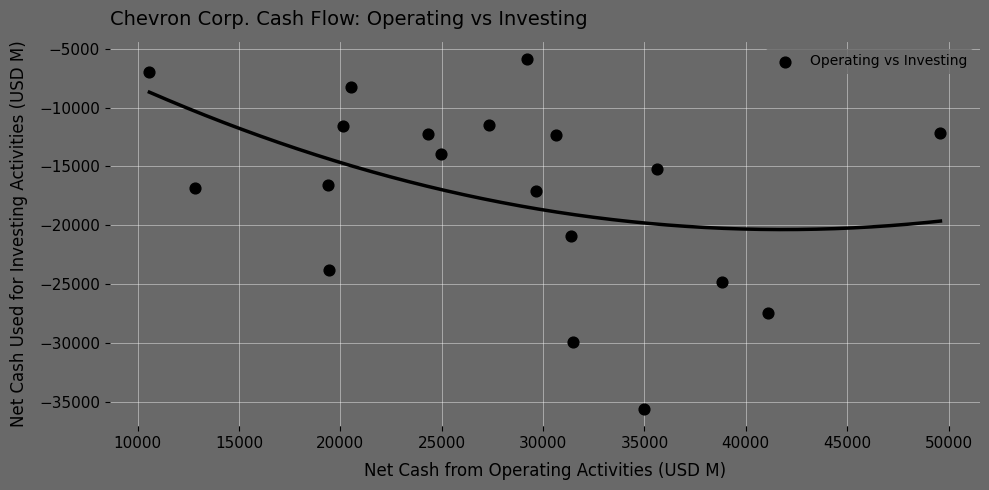

What is the range of X values (max minus min)?

39025